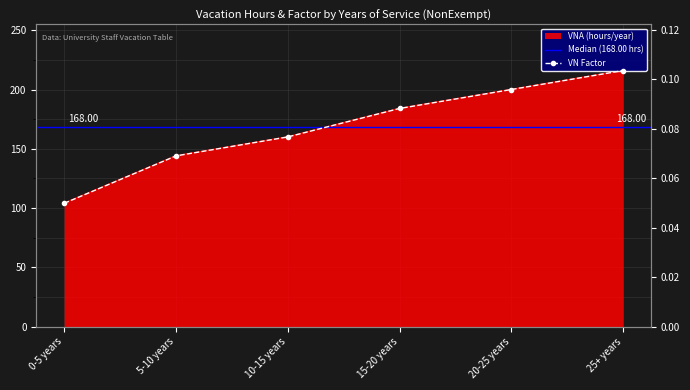

True or false: VNA (hours/year) has a value of 272.0 at 10-15 years.

False